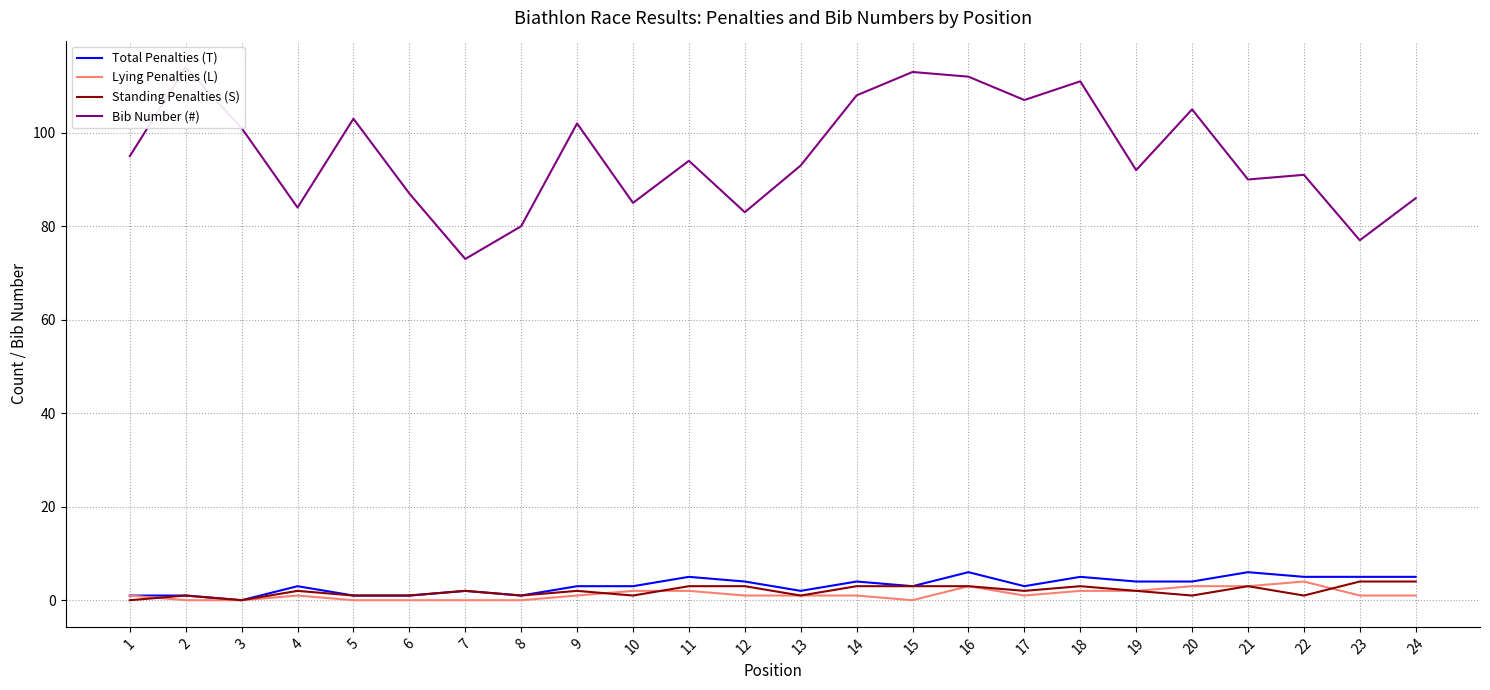

Reading left to right, extract all data points from this chart.

Total Penalties (T): 1	1	0	3	1	1	2	1	3	3	5	4	2	4	3	6	3	5	4	4	6	5	5	5
Lying Penalties (L): 1	0	0	1	0	0	0	0	1	2	2	1	1	1	0	3	1	2	2	3	3	4	1	1
Standing Penalties (S): 0	1	0	2	1	1	2	1	2	1	3	3	1	3	3	3	2	3	2	1	3	1	4	4
Bib Number (#): 95	114	101	84	103	87	73	80	102	85	94	83	93	108	113	112	107	111	92	105	90	91	77	86